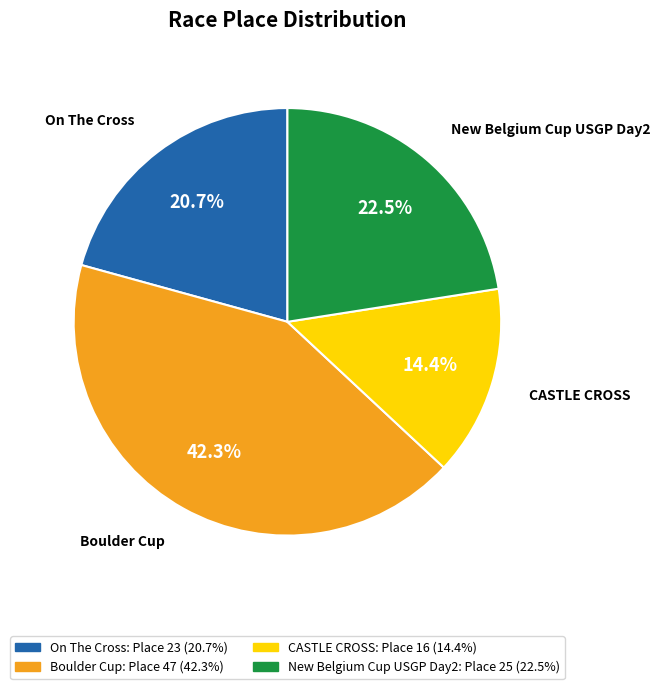

Which category has the biggest portion of the pie?

Boulder Cup